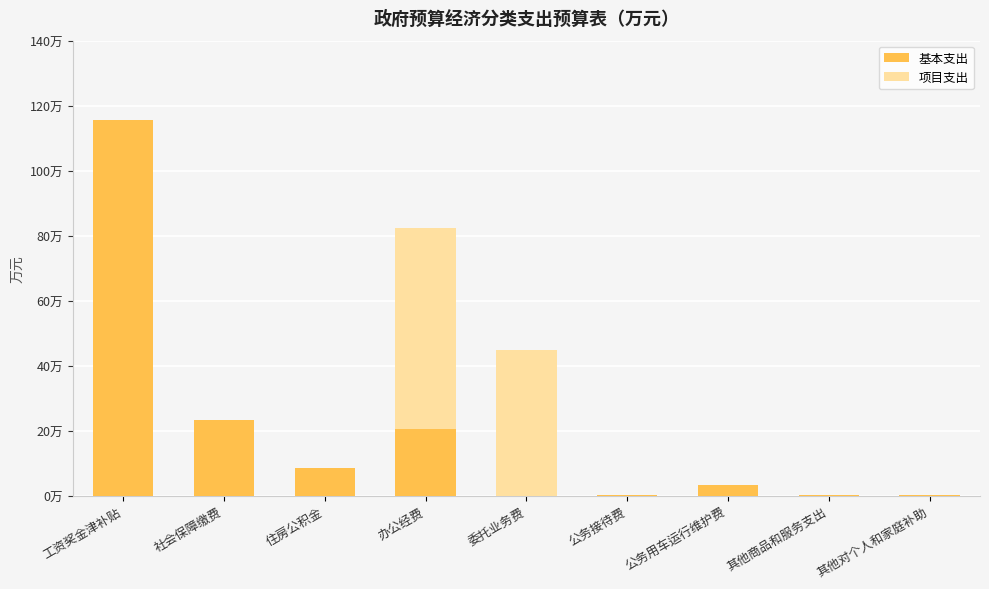

What is the label of the 5th bar from the right?

委托业务费